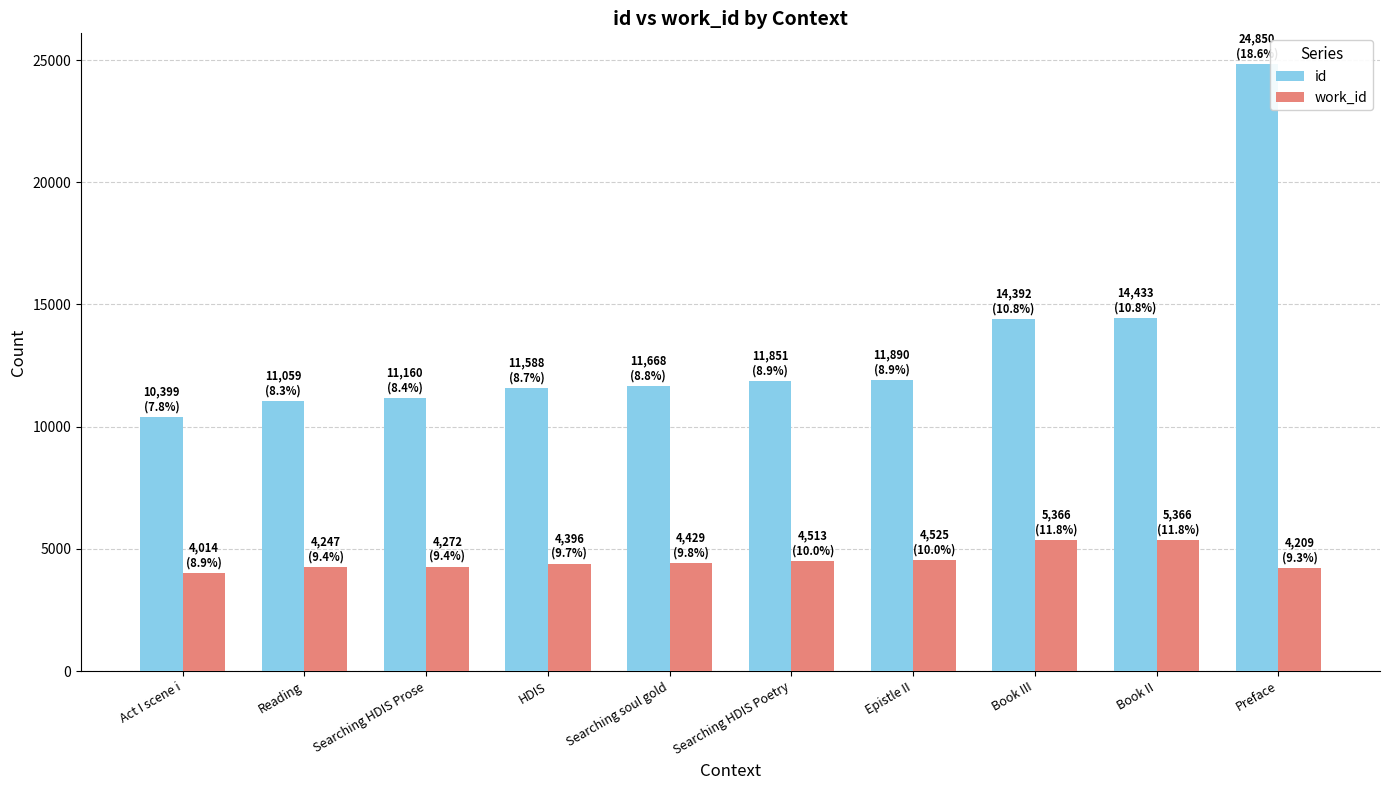

What is the approximate value of work_id at HDIS, to the nearest 100?

4400